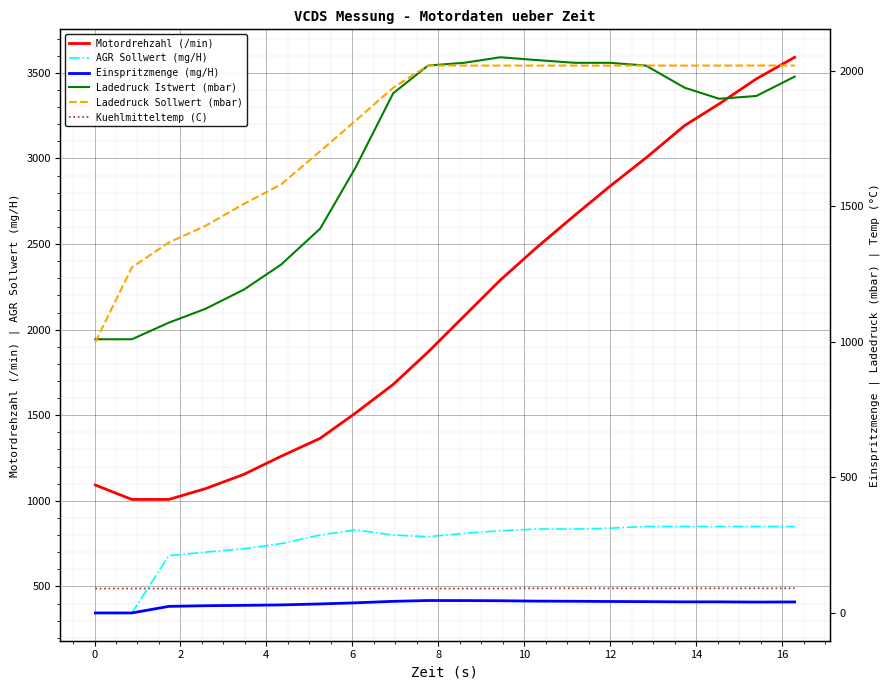

What is the maximum value for AGR Sollwert (mg/H)?

850